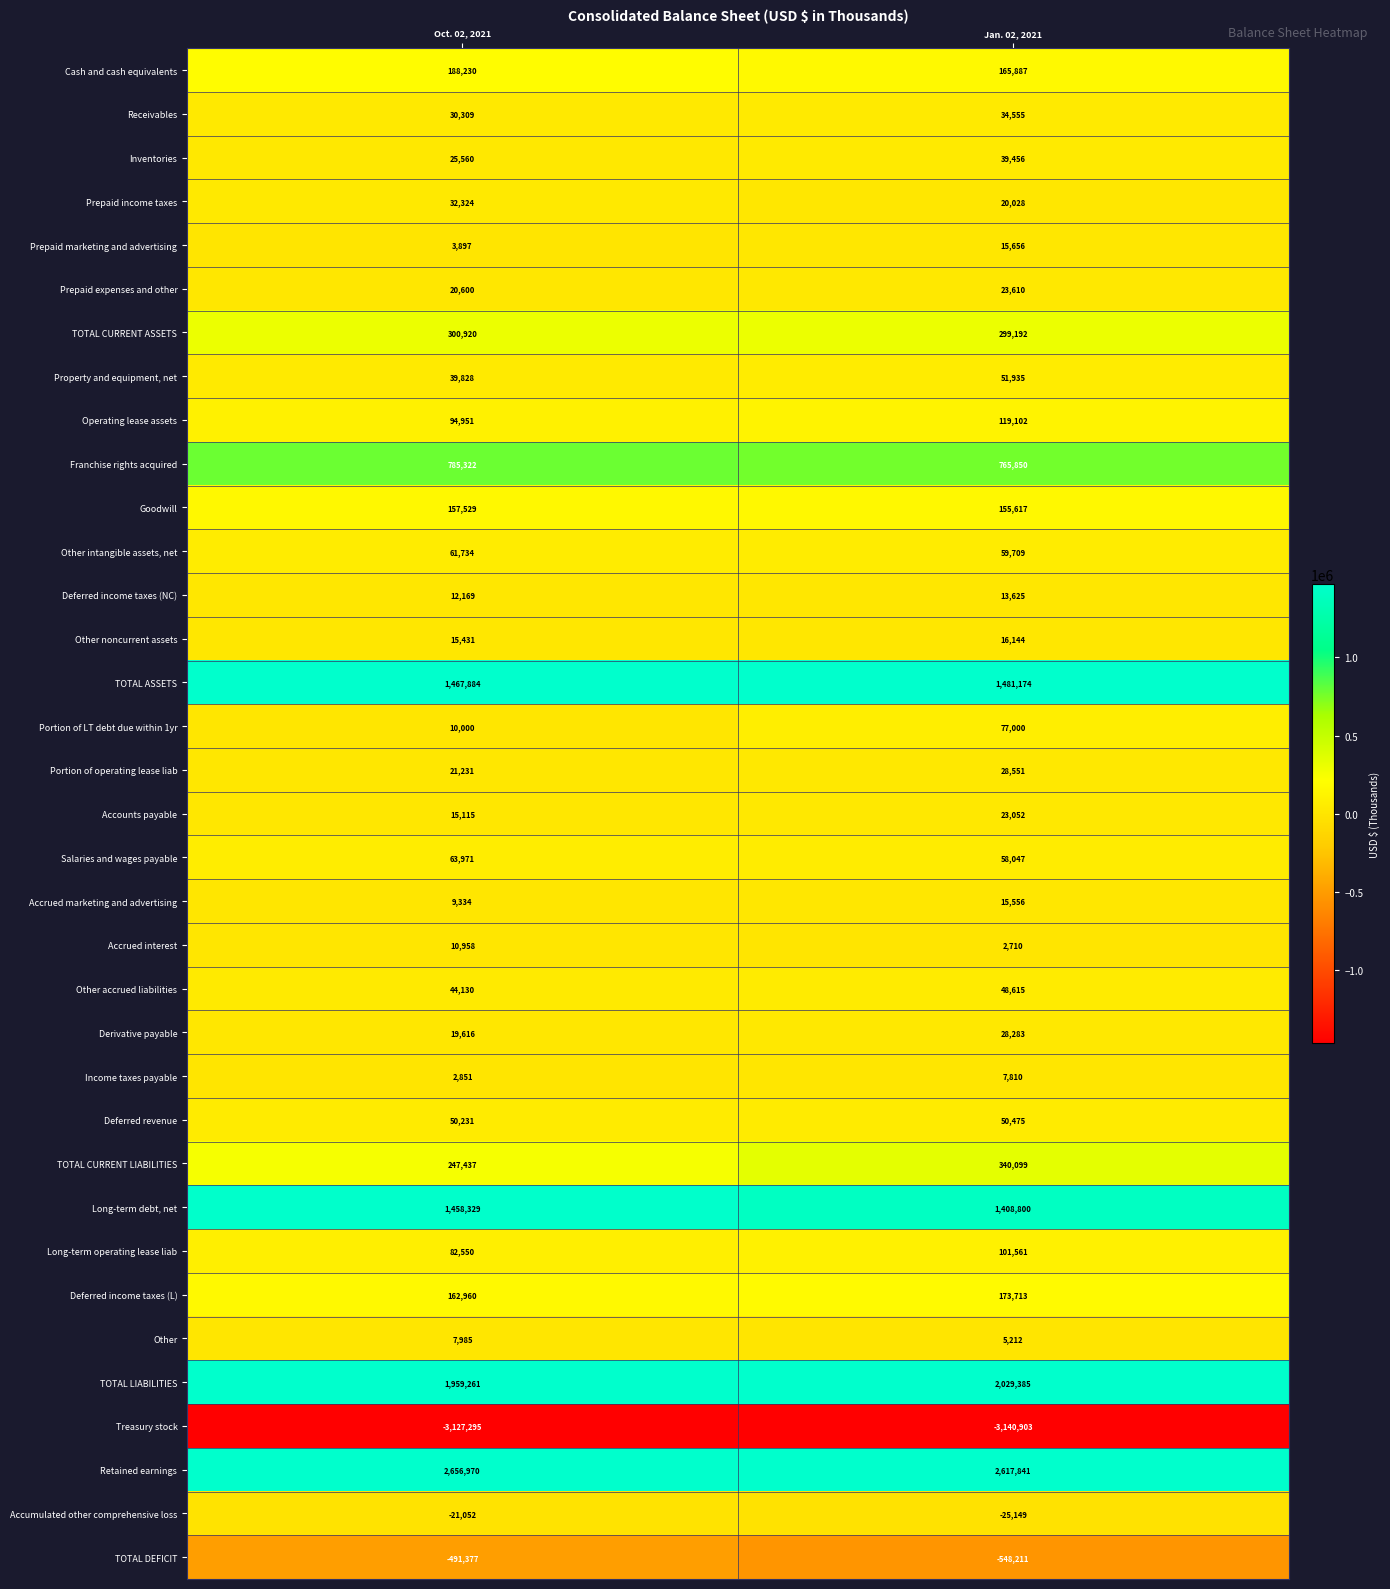

Where is Retained earnings nearest to the value 2637405?

Jan. 02, 2021